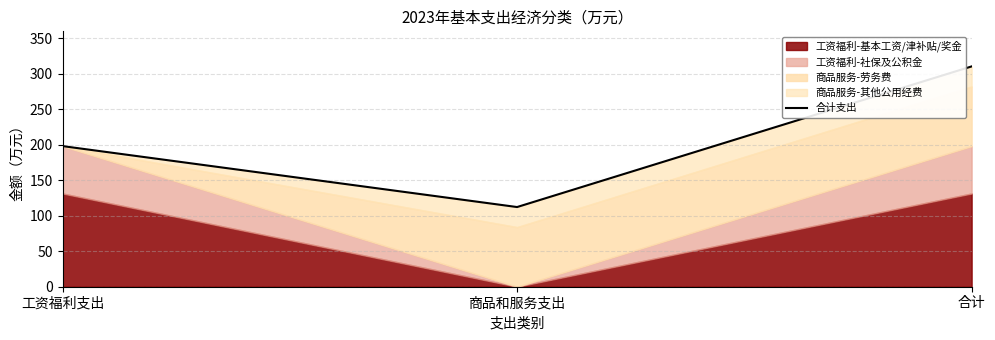

How many lines are shown in the chart?

1